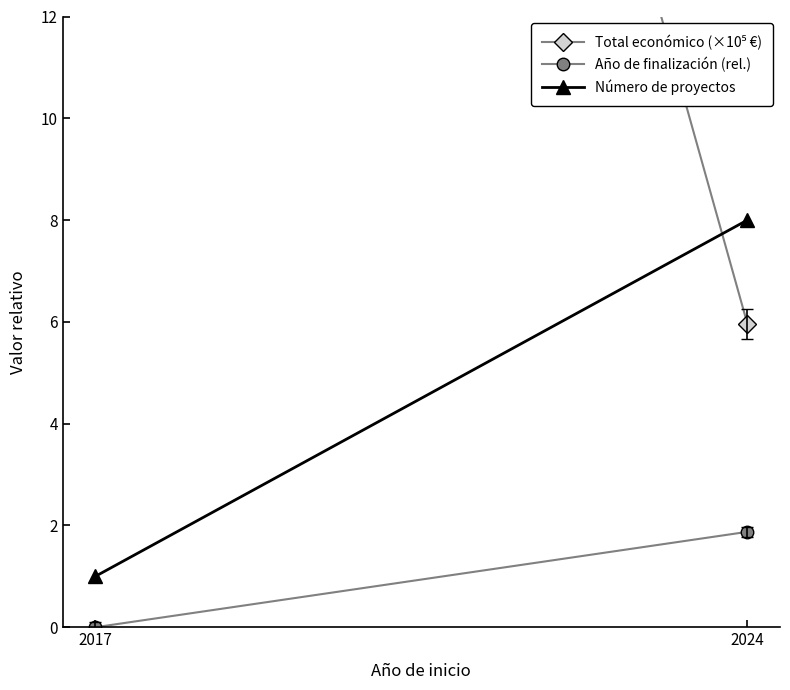

How many series are shown in this chart?

3